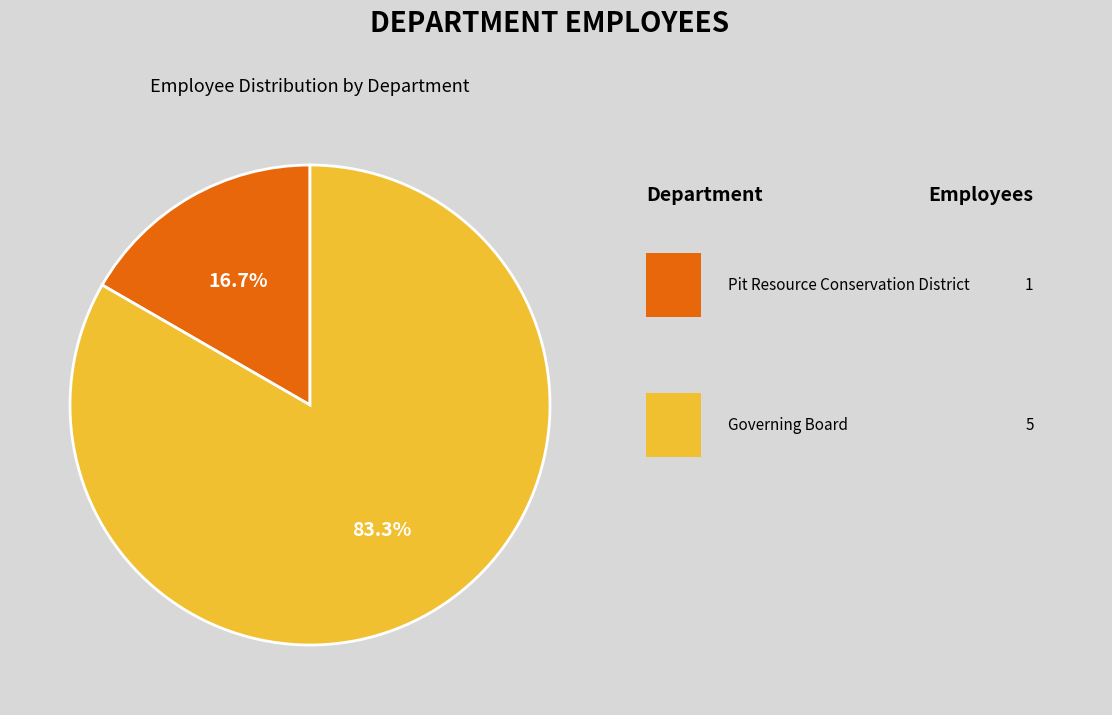

Is there a majority slice in this chart?

Yes